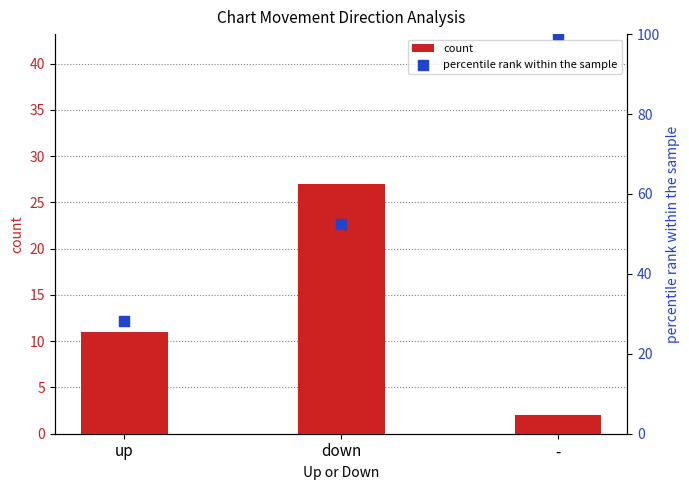

Is the value of count at up greater than the value of percentile rank within the sample at -?

No